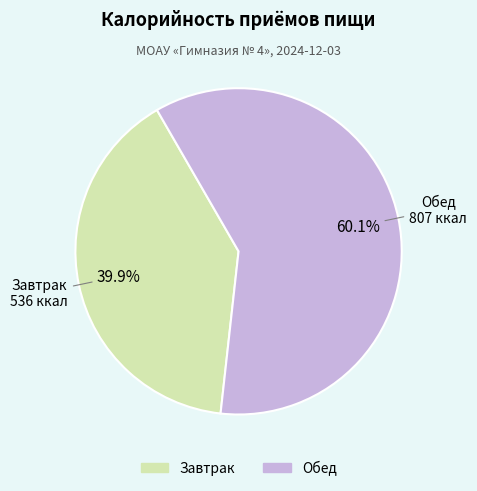

True or false: Завтрак accounts for 48% of the total.

False